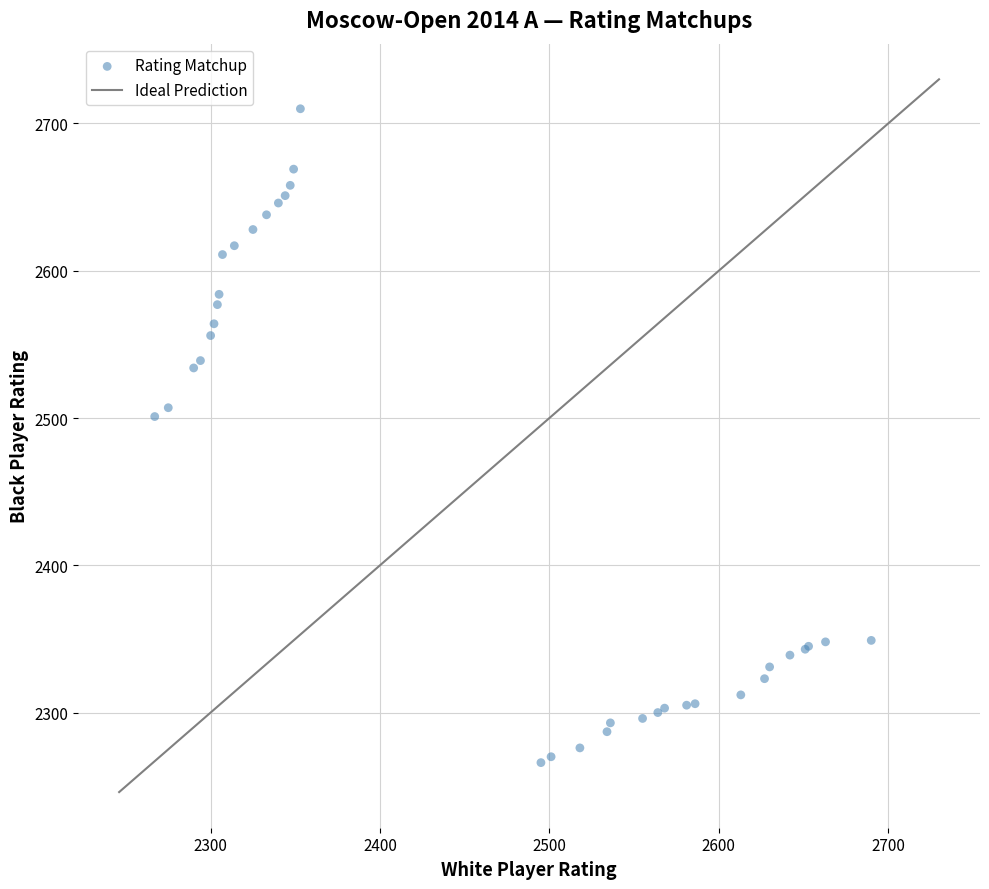

What Y value in the scatter plot is closest to 2488?

2501